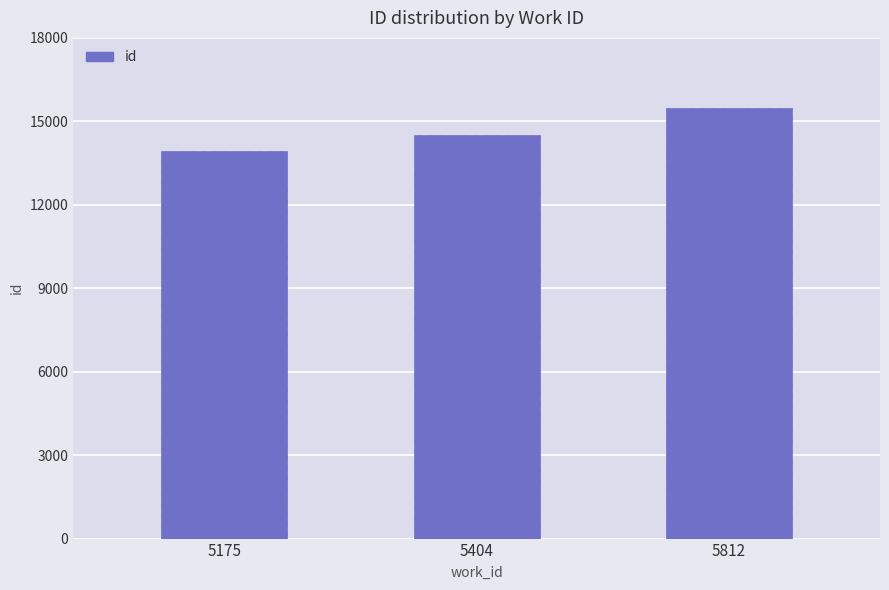

List the labels in order of value, smallest first.

5175, 5404, 5812